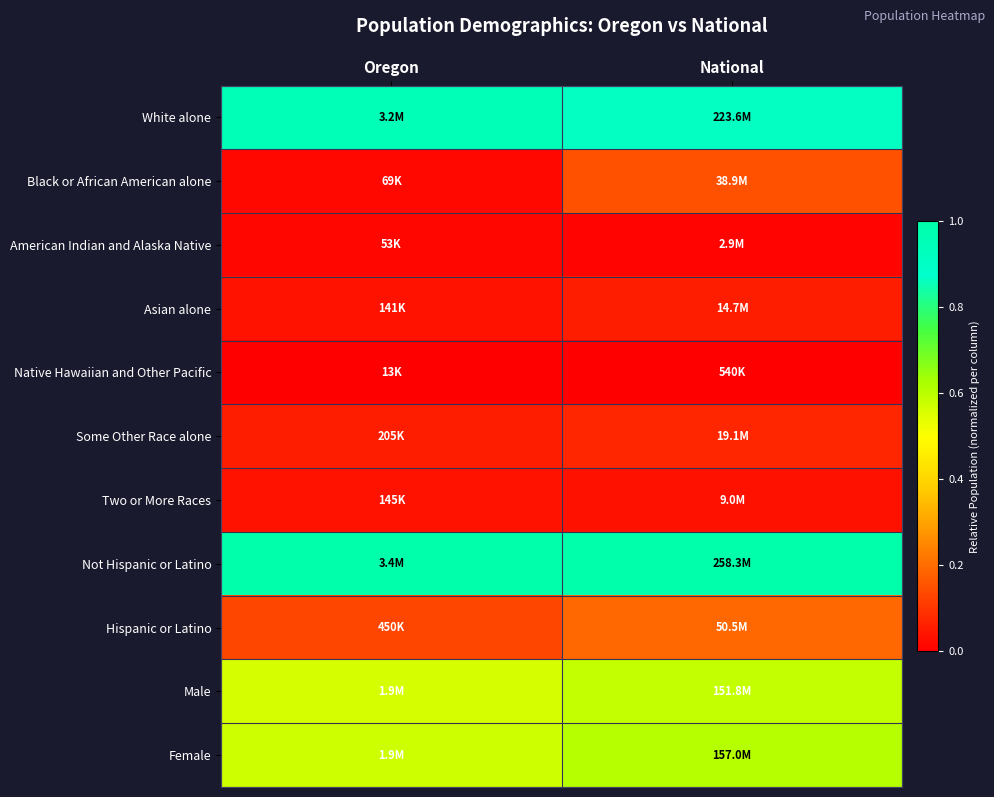

How many data points does each series have?

2